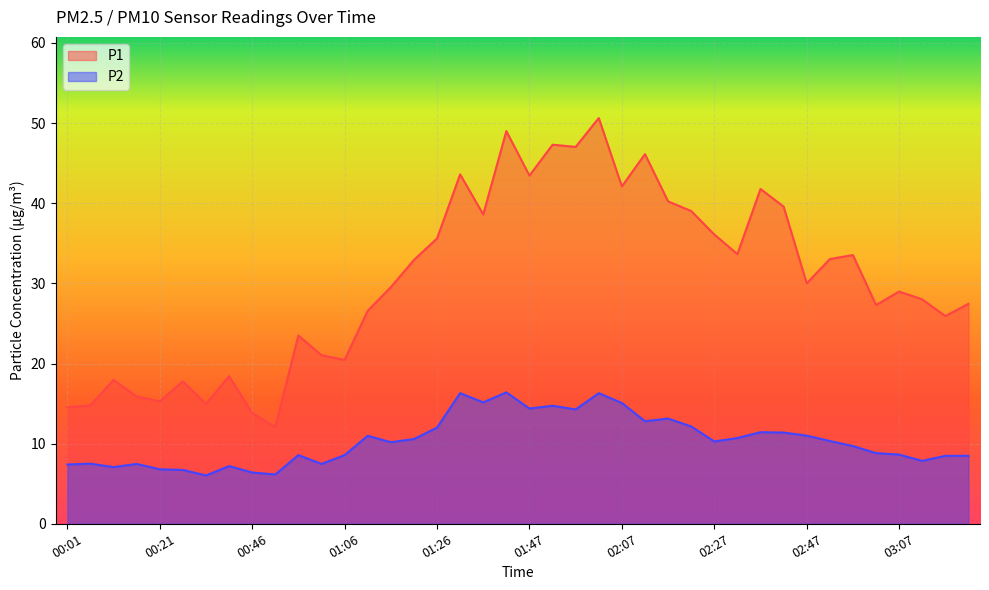

What is the sum of all P1 values?

1217.5